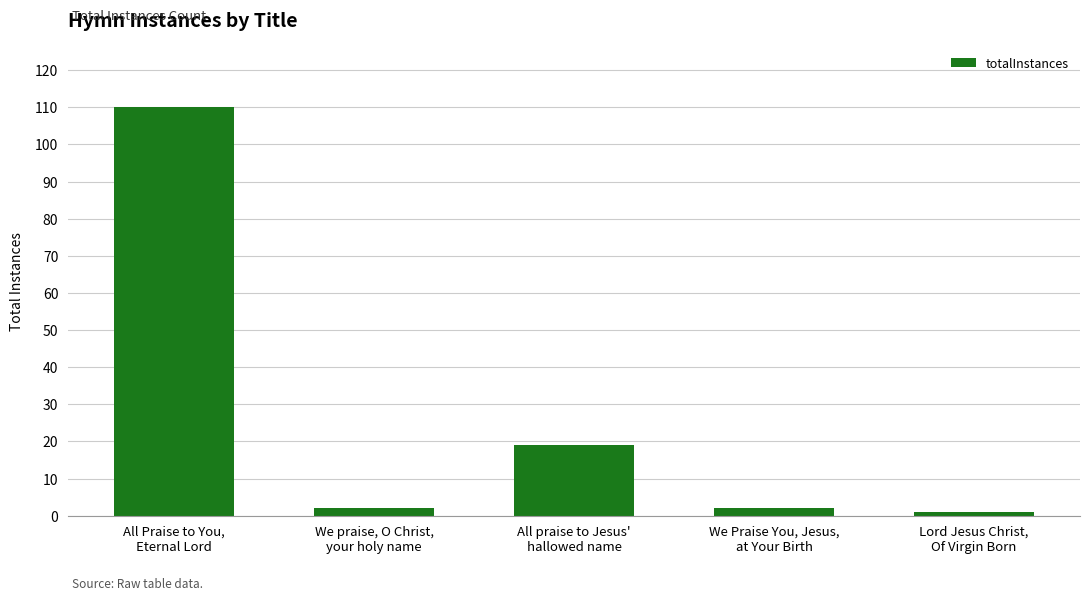

What is the difference between the maximum and second lowest values?

108